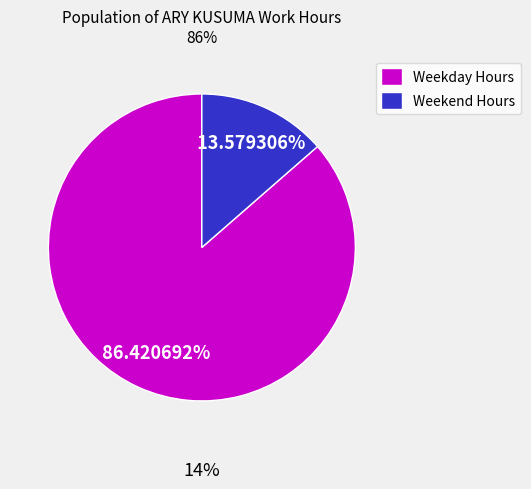

What is the smallest slice in the pie chart?

Weekend Hours